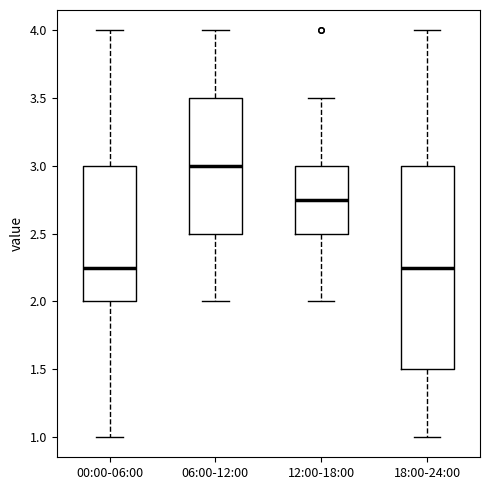

Reading left to right, transcribe this box plot: for each box, give where its median line is, the range the box spans, and where its two whiskers end, as read against the y-axis. The values are not printed on the chart, so give them approximately, as read against the axis.

00:00-06:00: median 2.25, box 2.00 to 3.00, whiskers 1.00 to 4.00
06:00-12:00: median 3.00, box 2.50 to 3.50, whiskers 2.00 to 4.00
12:00-18:00: median 2.75, box 2.50 to 3.00, whiskers 2.00 to 3.50
18:00-24:00: median 2.25, box 1.50 to 3.00, whiskers 1.00 to 4.00